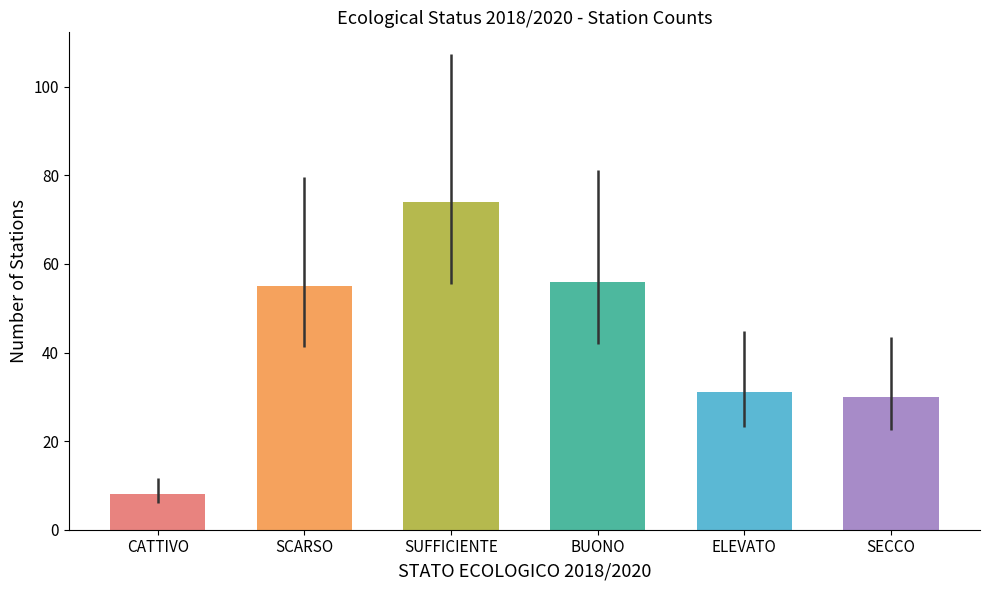

At which category does the chart reach its minimum across all series?

CATTIVO